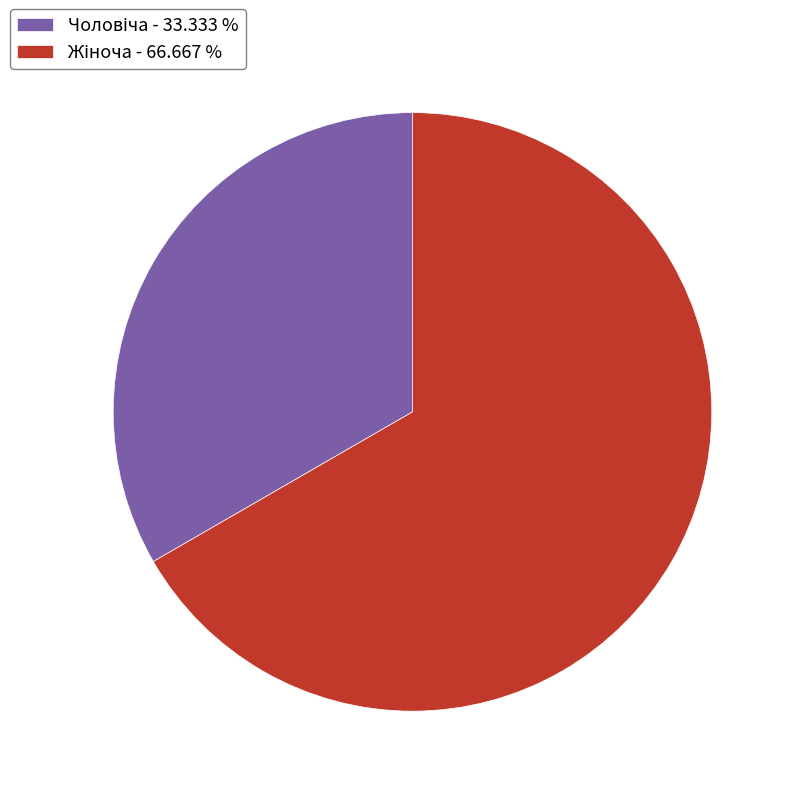

Is there a majority slice in this chart?

Yes